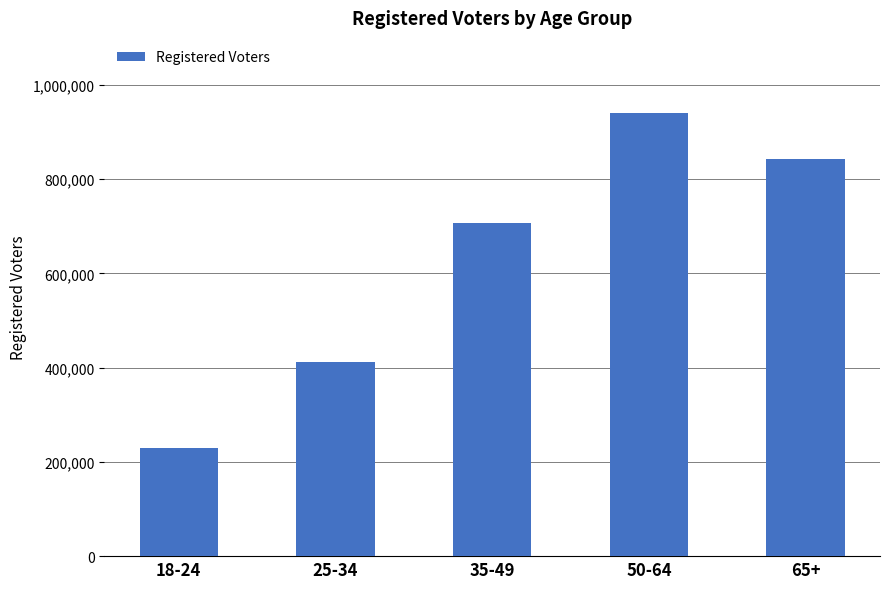

Rank the categories by value from lowest to highest.

18-24, 25-34, 35-49, 65+, 50-64